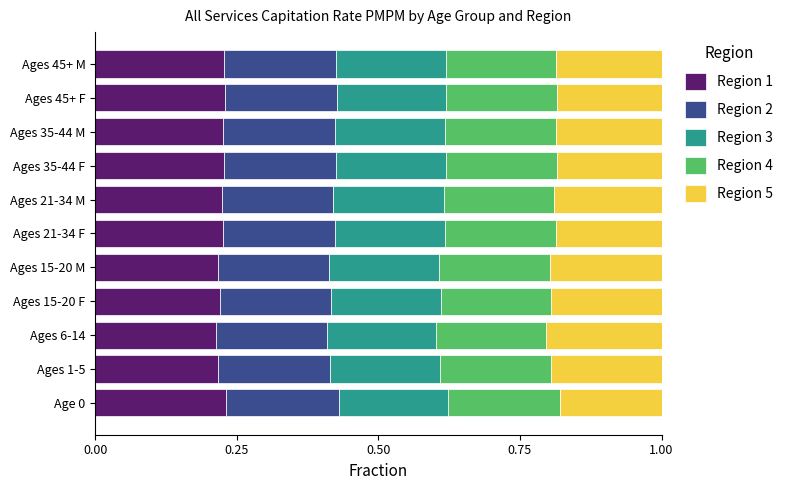

What is the total value across all series at Ages 35-44 F?

1.0